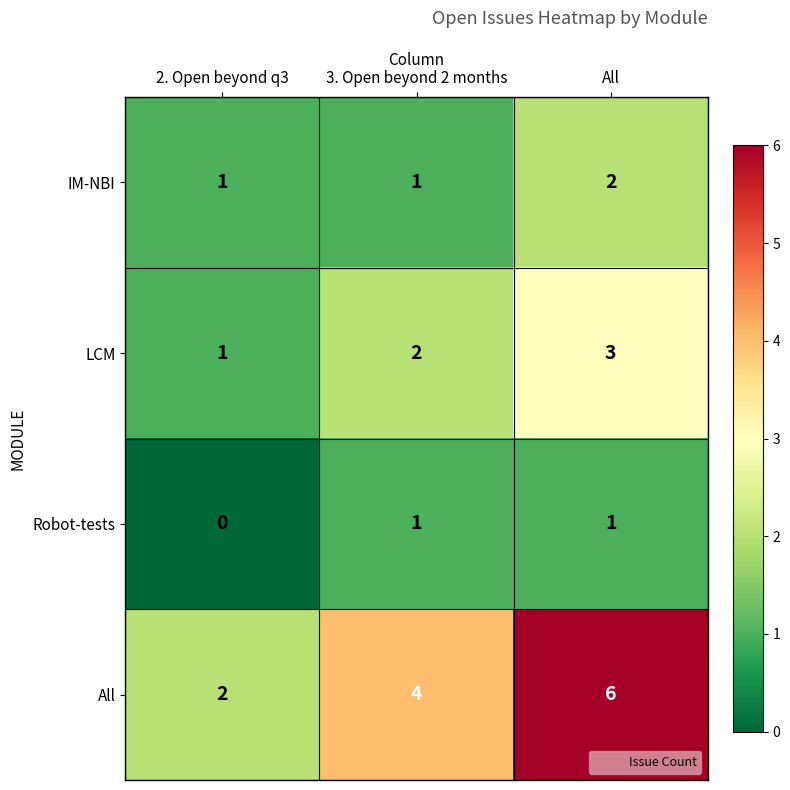

At which category is the sum across all series the highest?

All